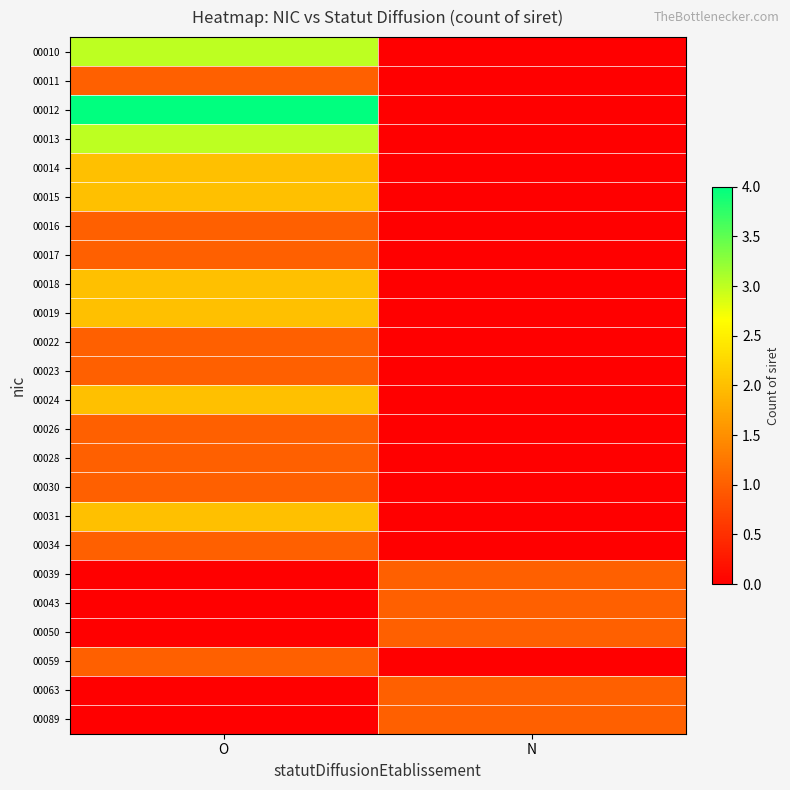

Reading left to right, transcribe all the data shown in this chart.

00010: O=3	N=0
00011: O=1	N=0
00012: O=4	N=0
00013: O=3	N=0
00014: O=2	N=0
00015: O=2	N=0
00016: O=1	N=0
00017: O=1	N=0
00018: O=2	N=0
00019: O=2	N=0
00022: O=1	N=0
00023: O=1	N=0
00024: O=2	N=0
00026: O=1	N=0
00028: O=1	N=0
00030: O=1	N=0
00031: O=2	N=0
00034: O=1	N=0
00039: O=0	N=1
00043: O=0	N=1
00050: O=0	N=1
00059: O=1	N=0
00063: O=0	N=1
00089: O=0	N=1